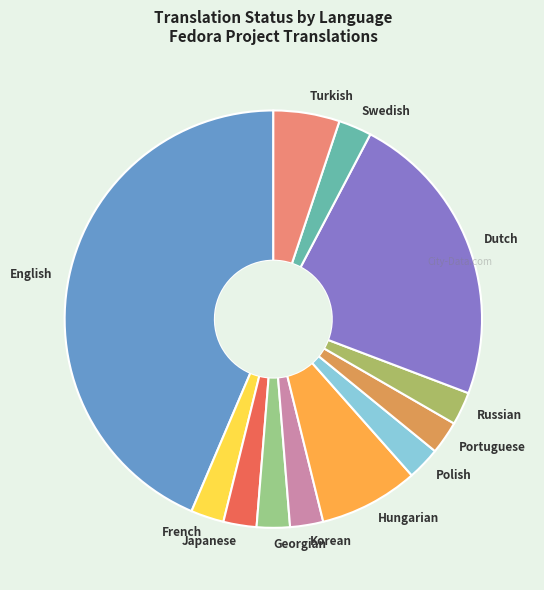

Approximately how many times larger is the value at Swedish compared to Georgian?

1.0